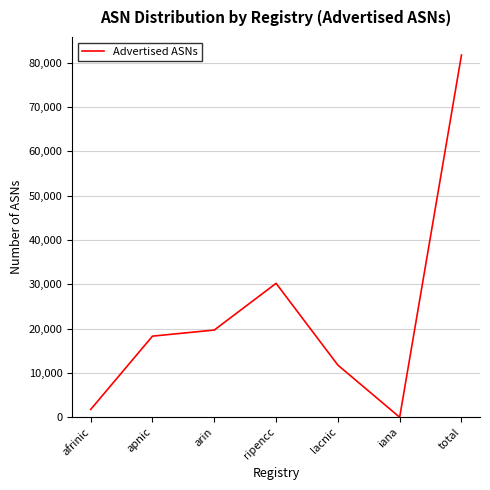

The value at ripencc is 6604. True or false?

False